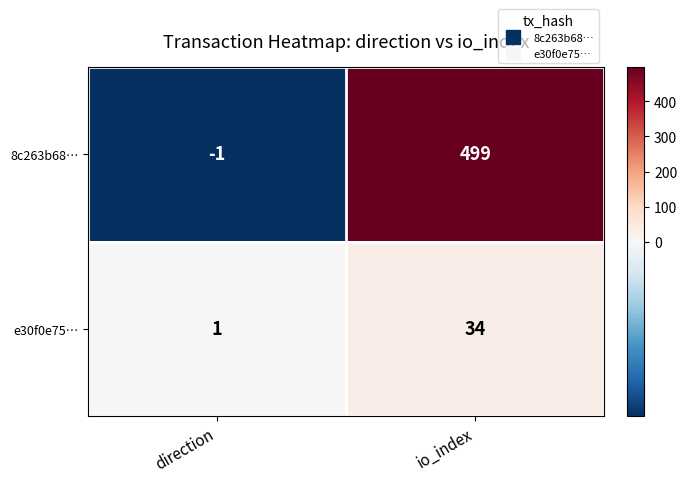

Reading left to right, what are all the values shown in this chart?

8c263b68…: -1	499
e30f0e75…: 1	34